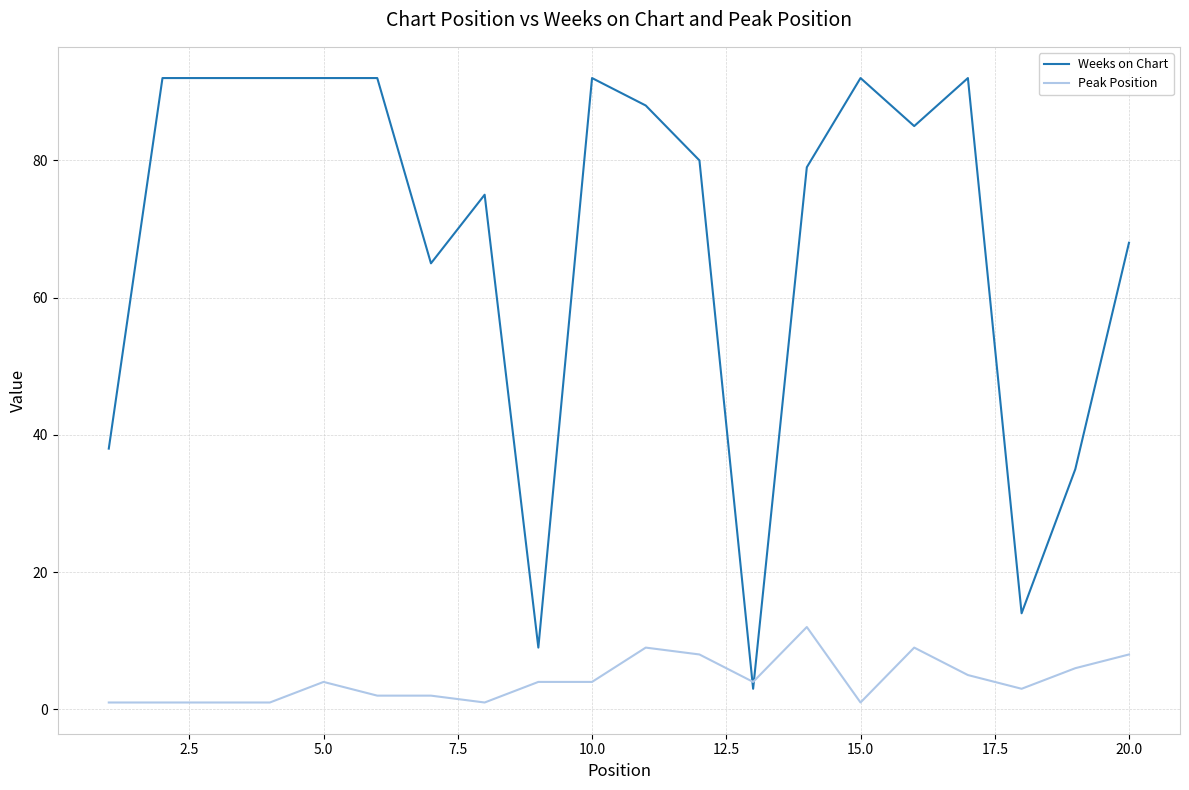

How many intersections are there between Peak Position and Weeks on Chart?

2